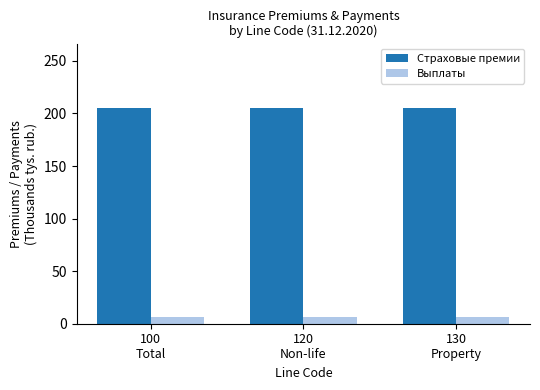

At how many categories does at least one series exceed 136?

3